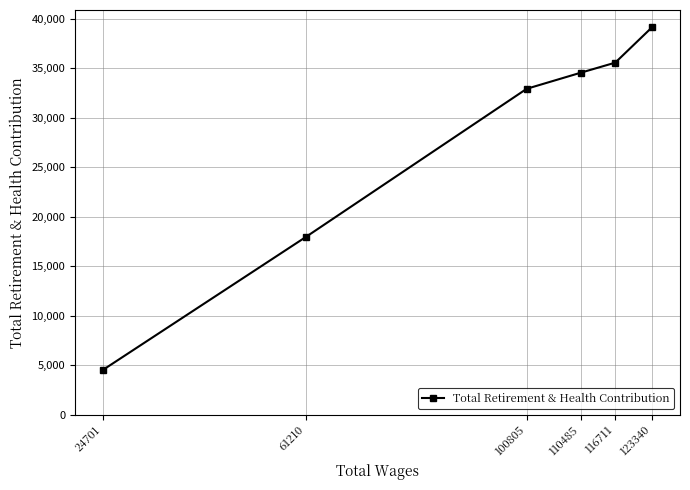

The chart shows a value of 35580 at 116711. True or false?

True